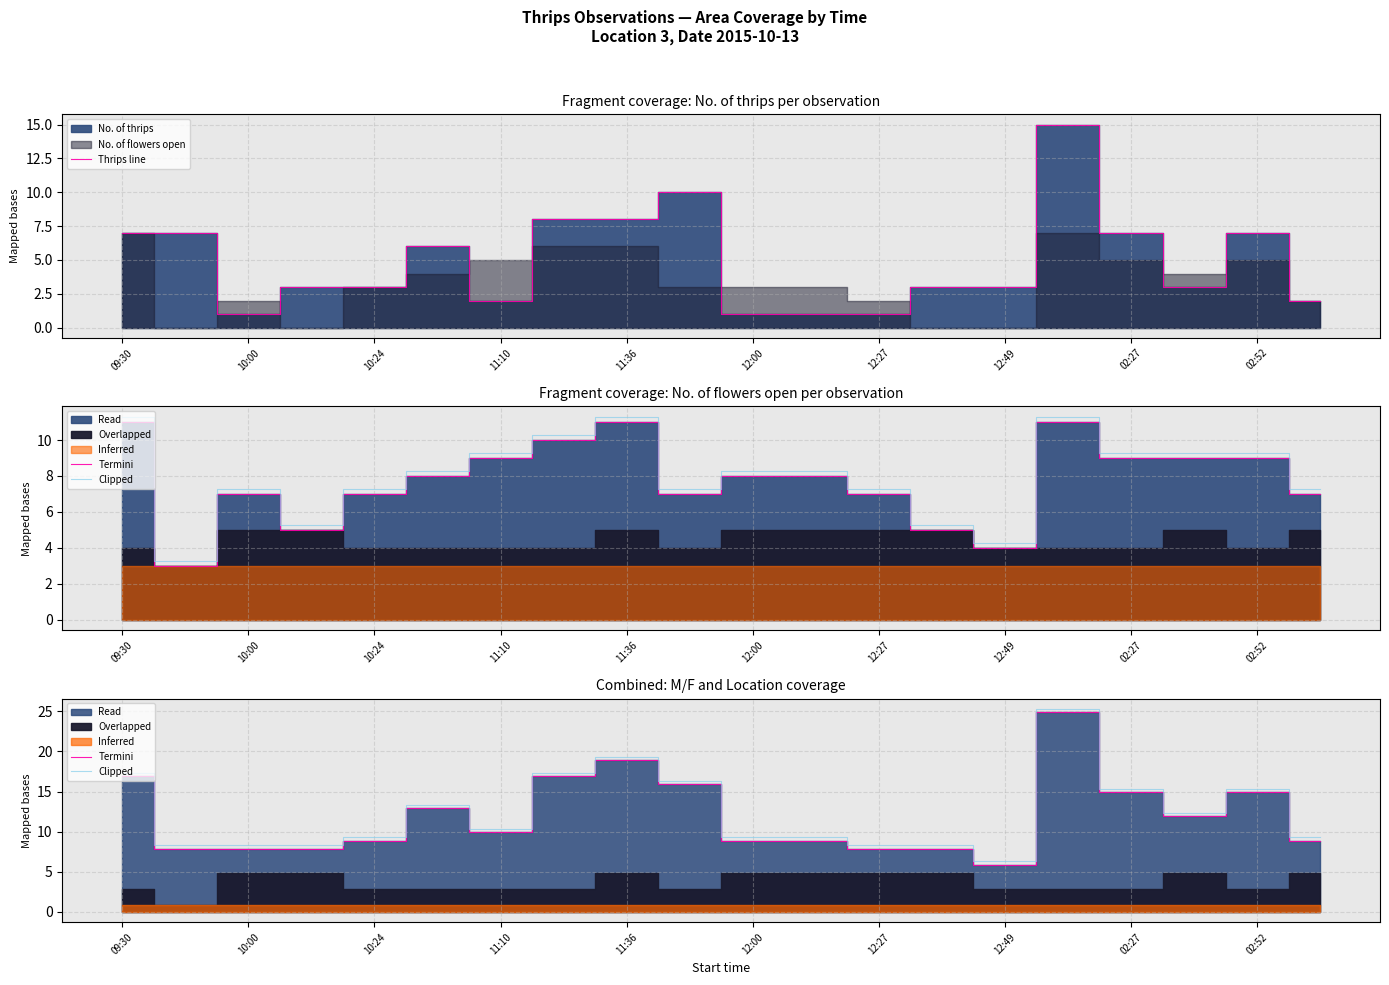

Does the chart display data point markers on the line(s)?

No